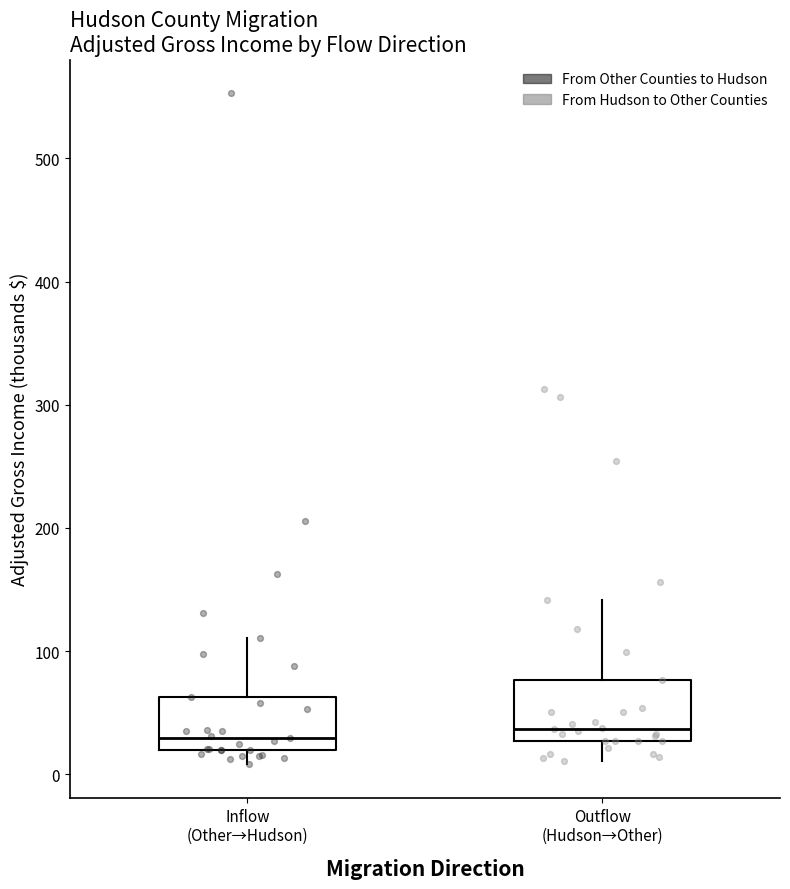

Where is the lower edge of the box for Inflow (Other→Hudson) on the y-axis? The values are not printed on the chart, so give them approximately, as read against the axis.

20